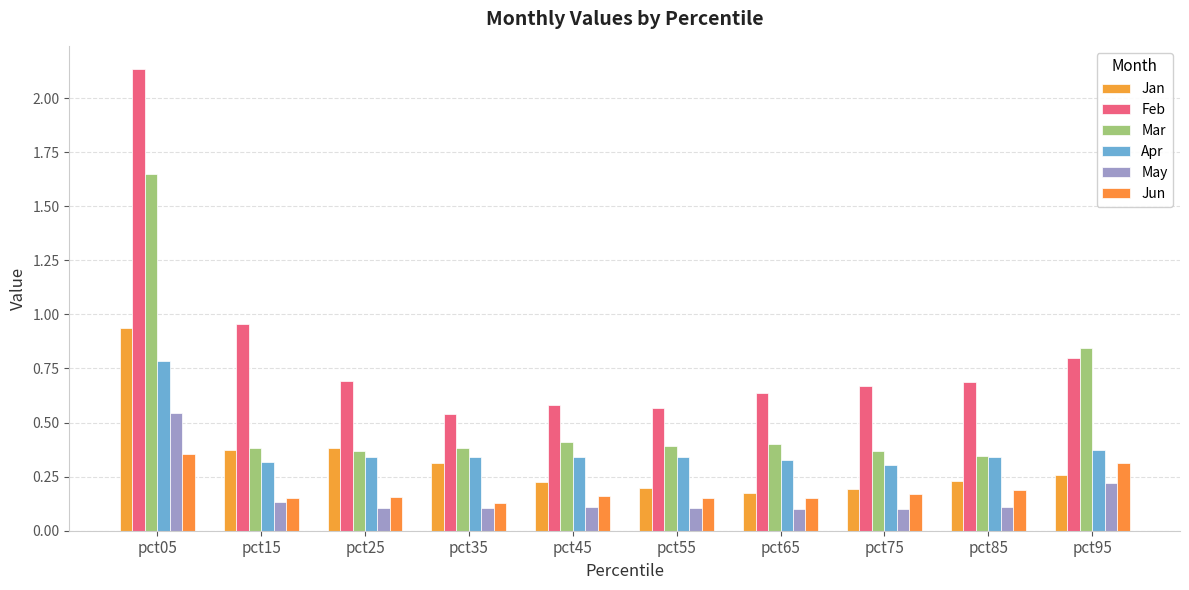

What are all the series names shown in the legend?

Jan, Feb, Mar, Apr, May, Jun